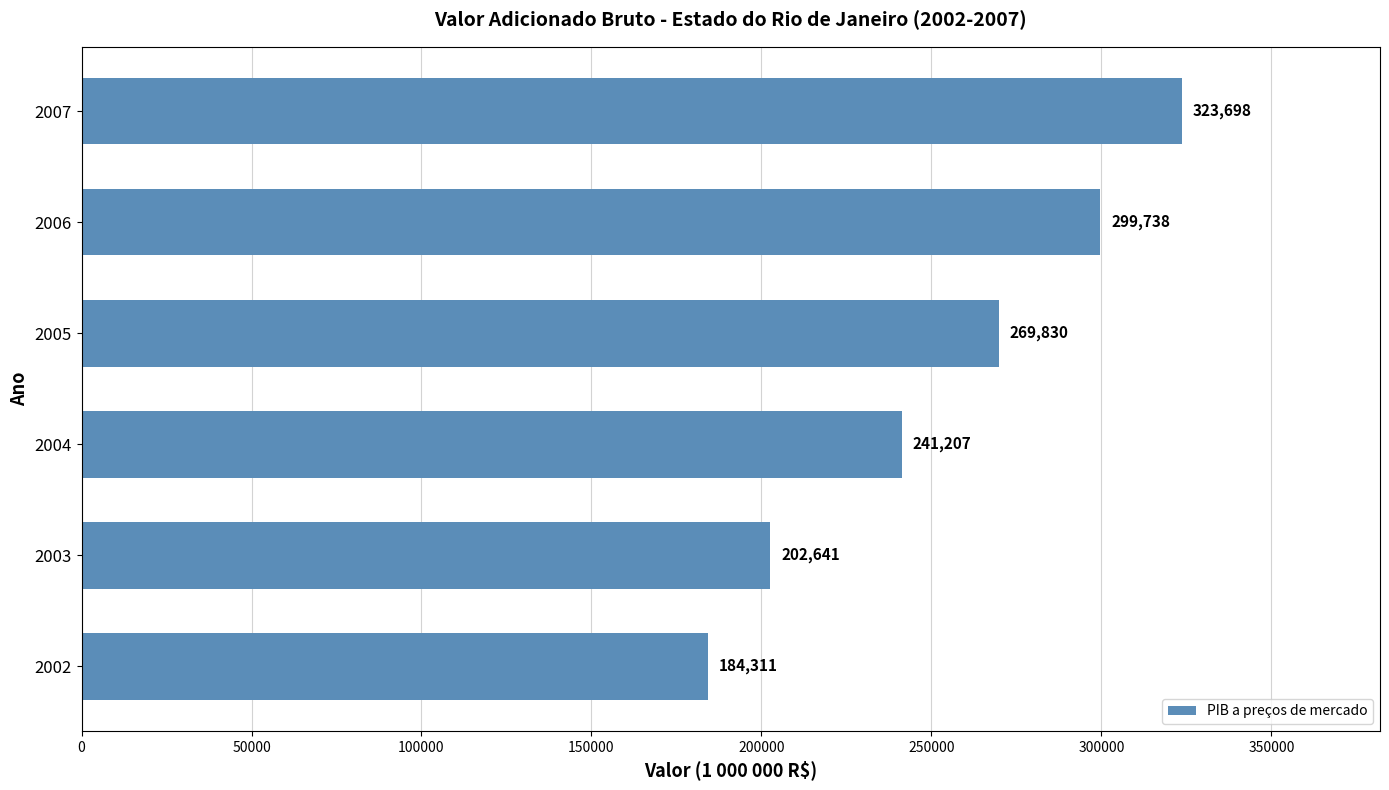

What is the average value?

253570.8